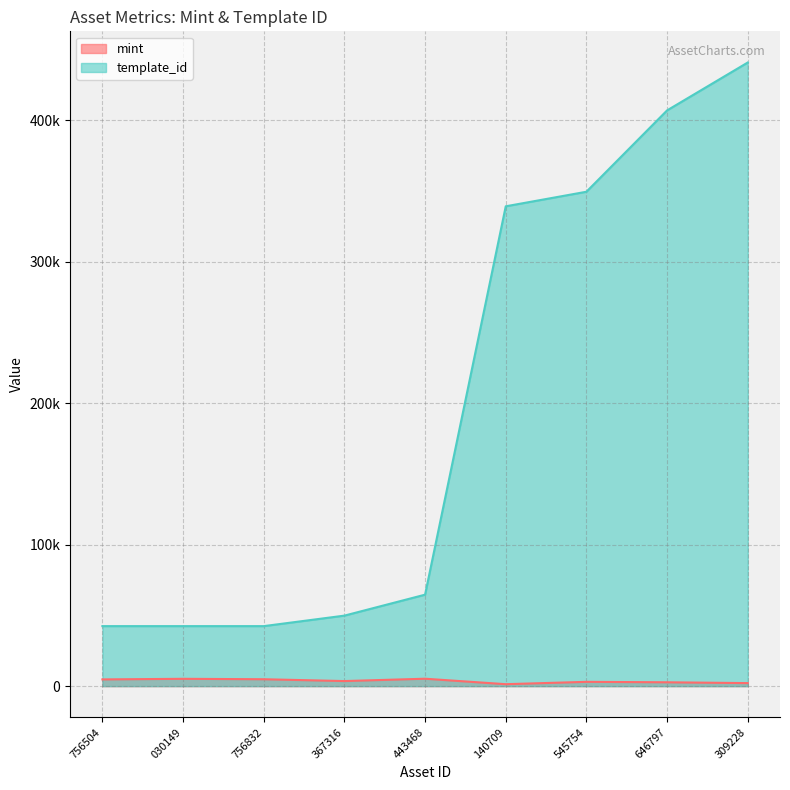

What is the total value across all series at 309228?

443019